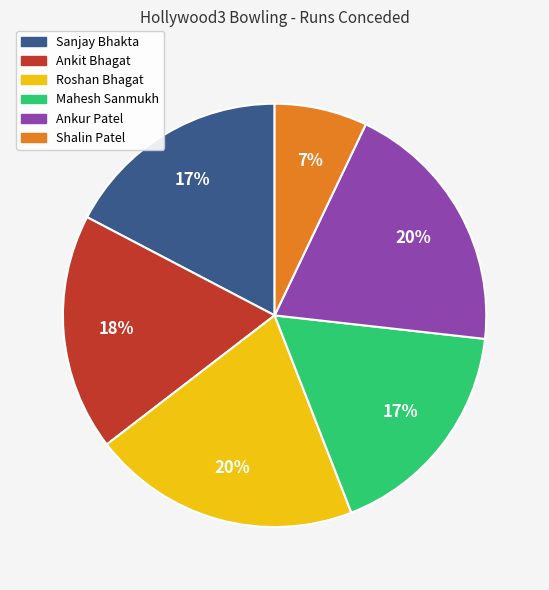

Which slice is the smallest?

Shalin Patel